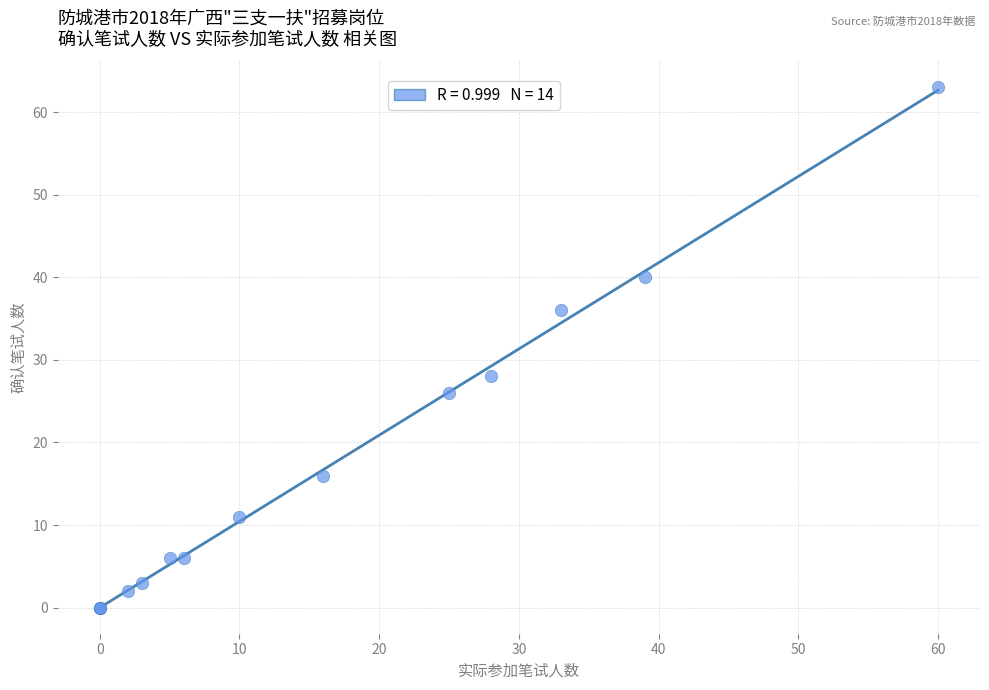

What Y value in the scatter plot is closest to 31?

28